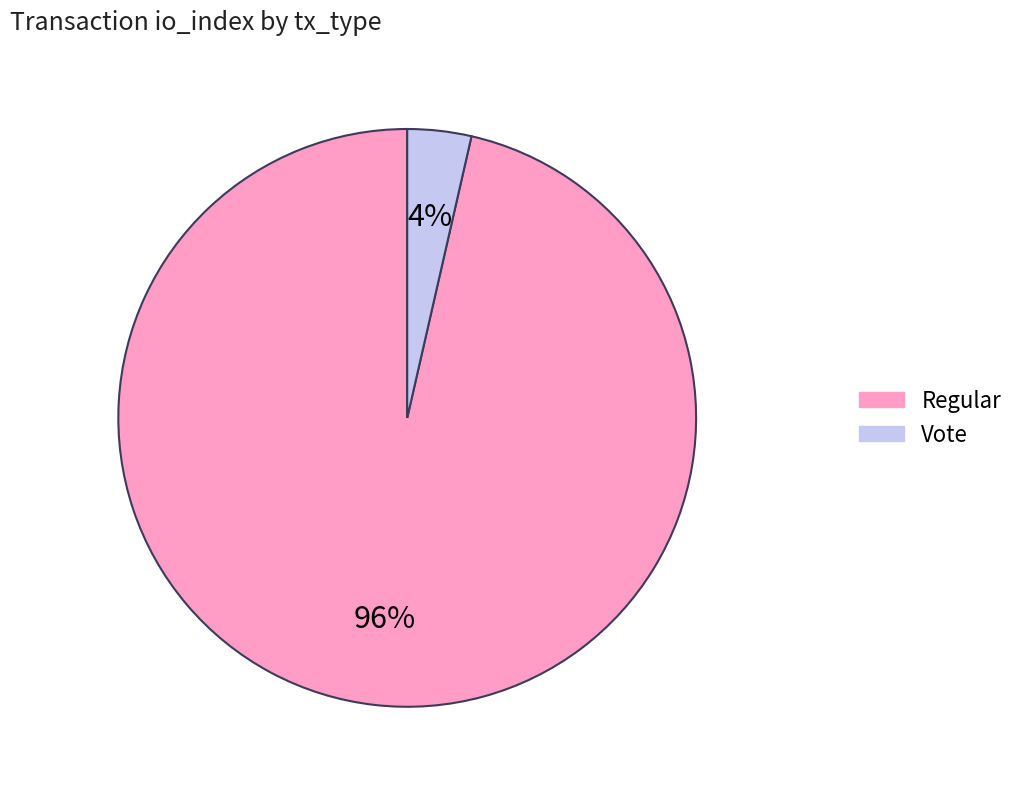

What percentage is the Vote slice, to the nearest percent?

4%